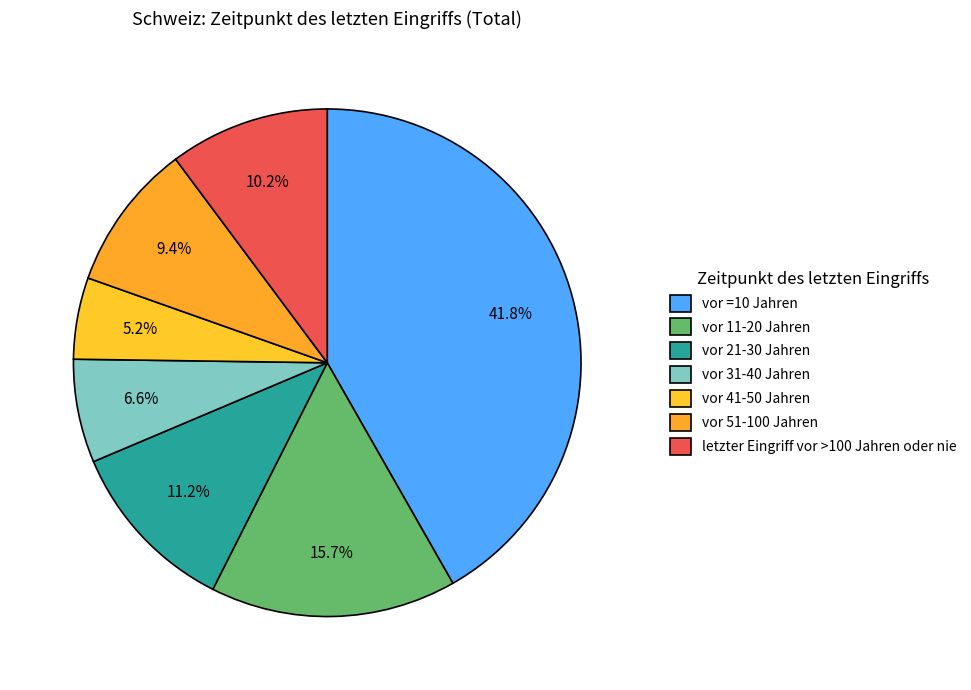

Count the number of slices in the pie.

7